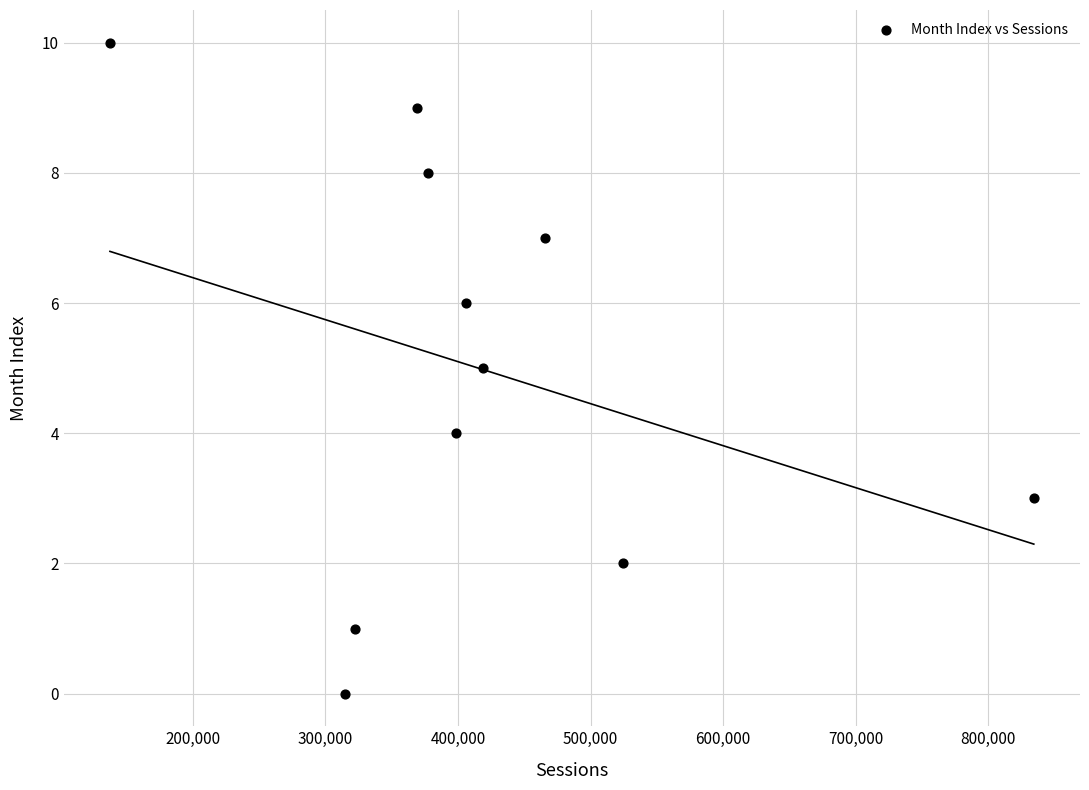

What is the range of X values (max minus min)?

697074